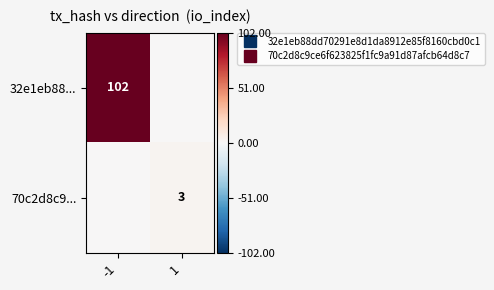

What is the difference between the maximum and minimum values in the 70c2d8c9... series?

3